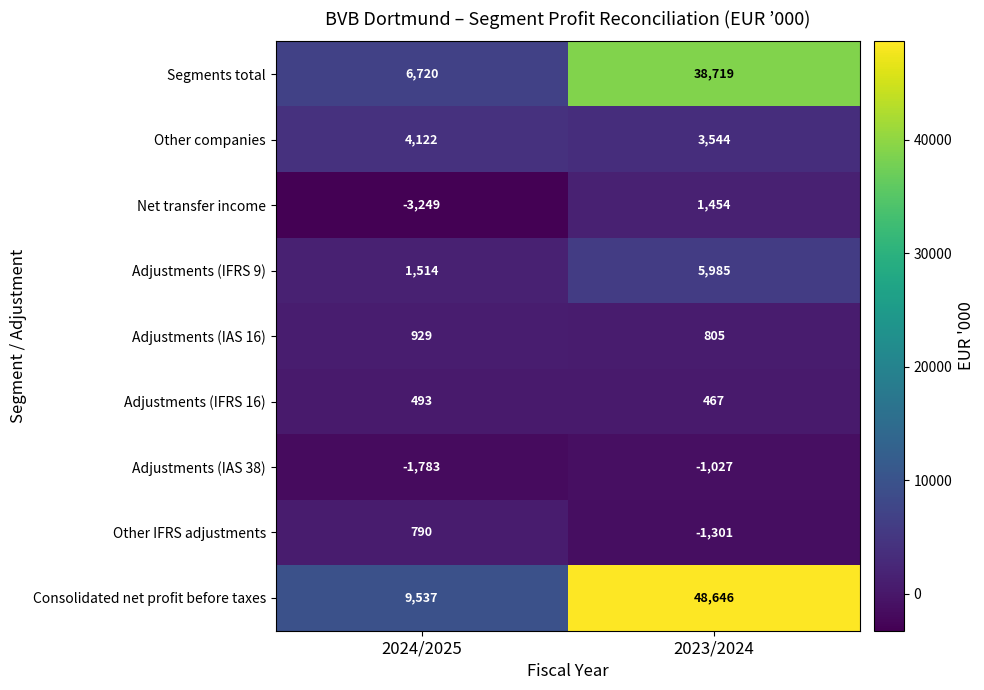

Reading left to right, extract all data points from this chart.

Segments total: 2024/2025=6720	2023/2024=38719
Other companies: 2024/2025=4122	2023/2024=3544
Net transfer income: 2024/2025=-3249	2023/2024=1454
Adjustments (IFRS 9): 2024/2025=1514	2023/2024=5985
Adjustments (IAS 16): 2024/2025=929	2023/2024=805
Adjustments (IFRS 16): 2024/2025=493	2023/2024=467
Adjustments (IAS 38): 2024/2025=-1783	2023/2024=-1027
Other IFRS adjustments: 2024/2025=790	2023/2024=-1301
Consolidated net profit before taxes: 2024/2025=9537	2023/2024=48646